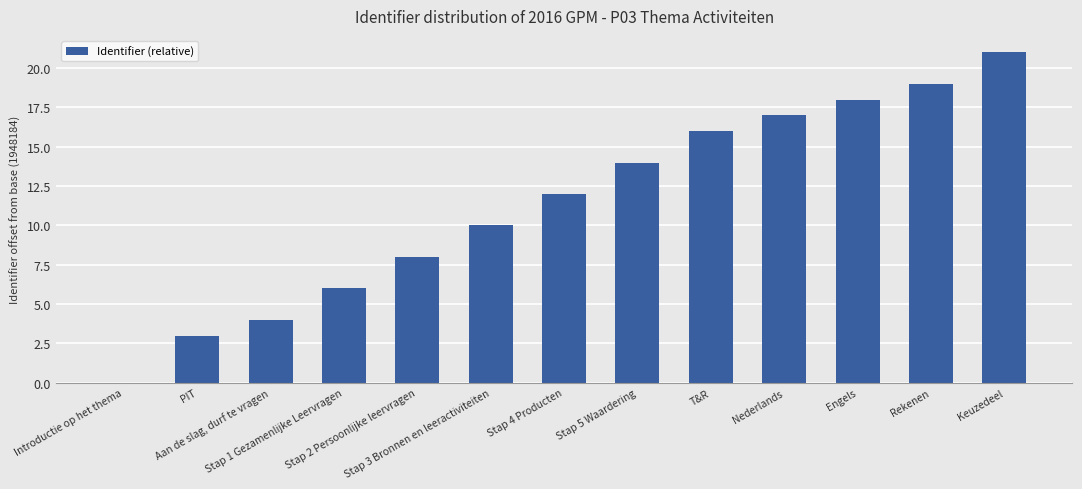

What is the maximum value shown in the chart?

21